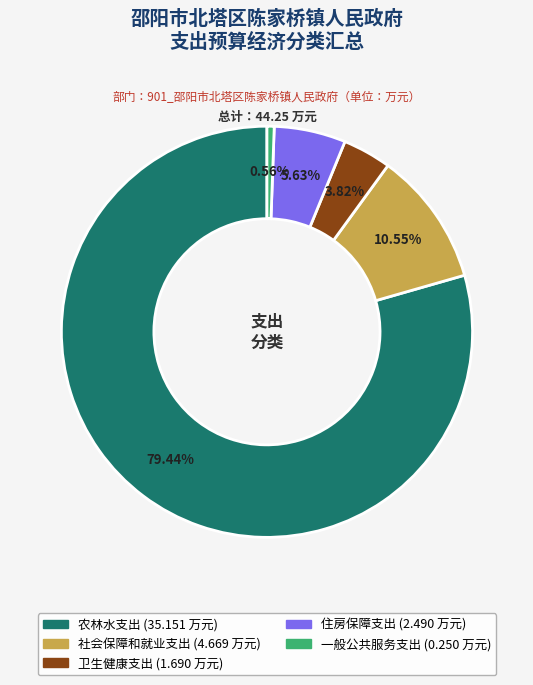

Combined, do 社会保障和就业支出 and 农林水支出 account for over 50%?

Yes